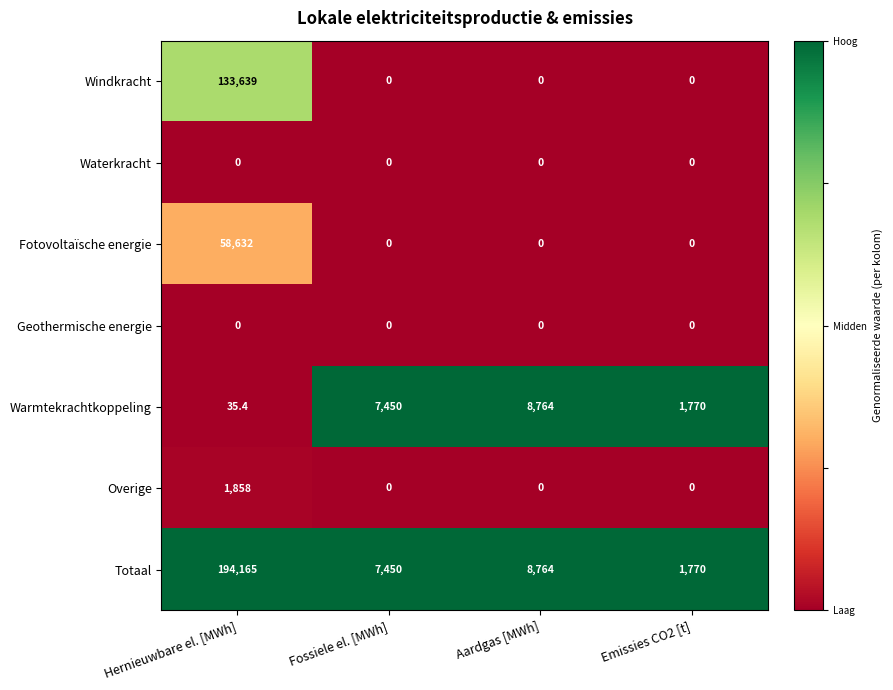

Which series changed the most between Hernieuwbare el. [MWh] and Aardgas [MWh]?

Totaal